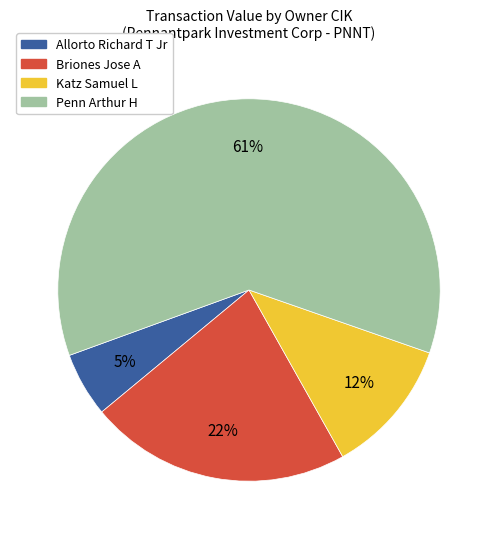

Which has a higher value, Katz Samuel L or Briones Jose A?

Briones Jose A